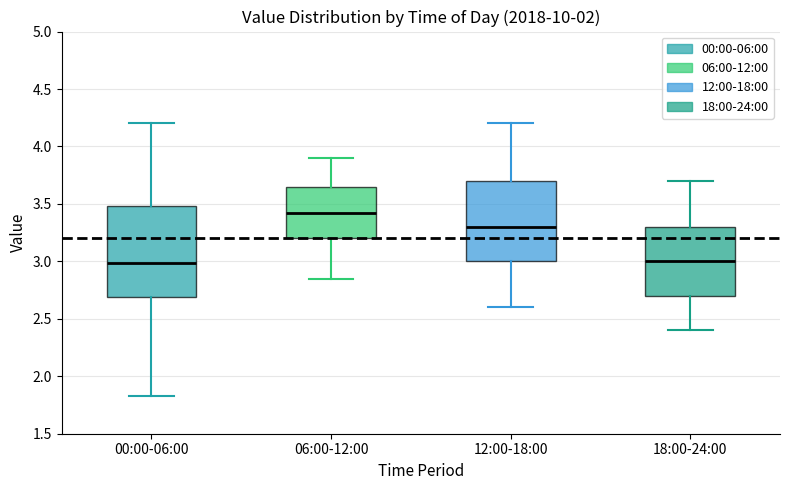

Which box's median line is the highest?

06:00-12:00